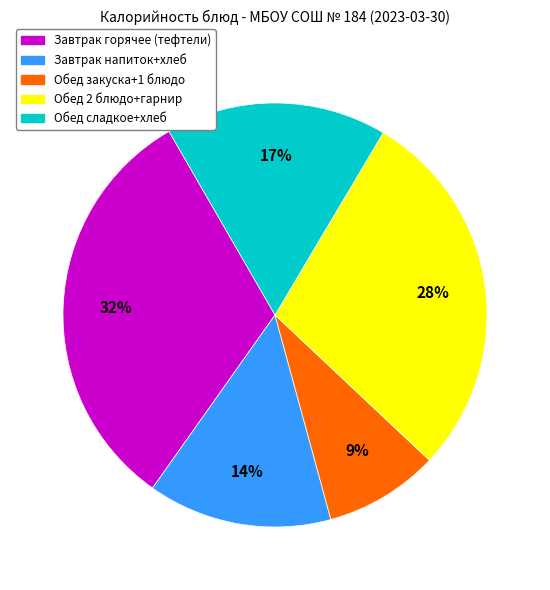

To the nearest percent, what is the average slice percentage?

20%